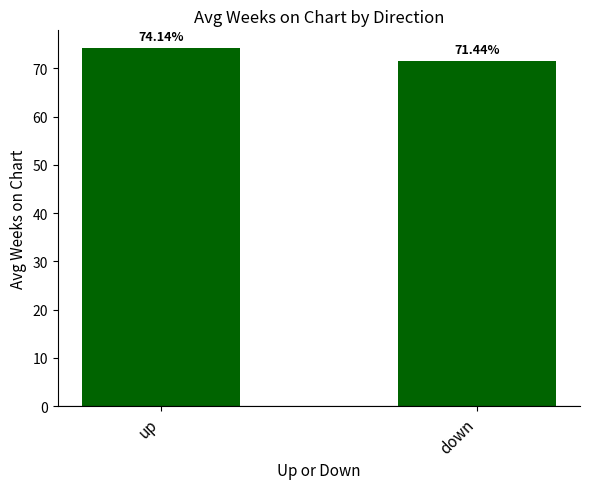

What value does the data have at up?

74.1